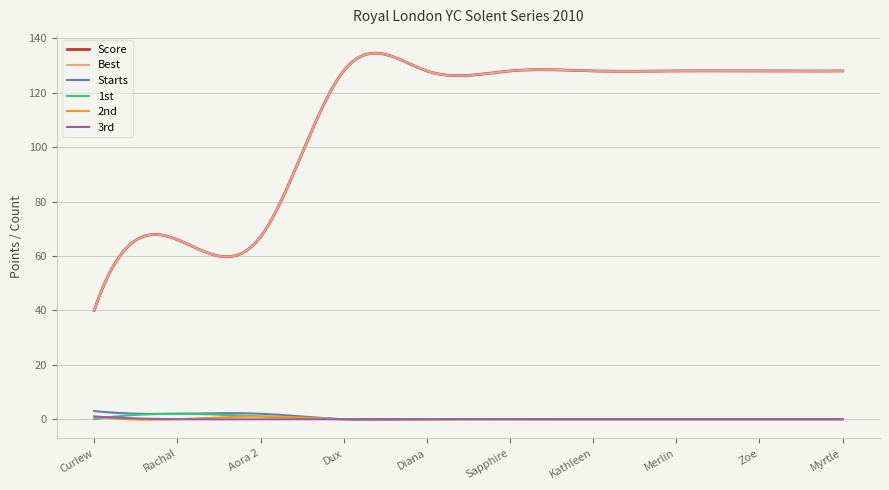

At which category does the chart reach its minimum across all series?

Dux